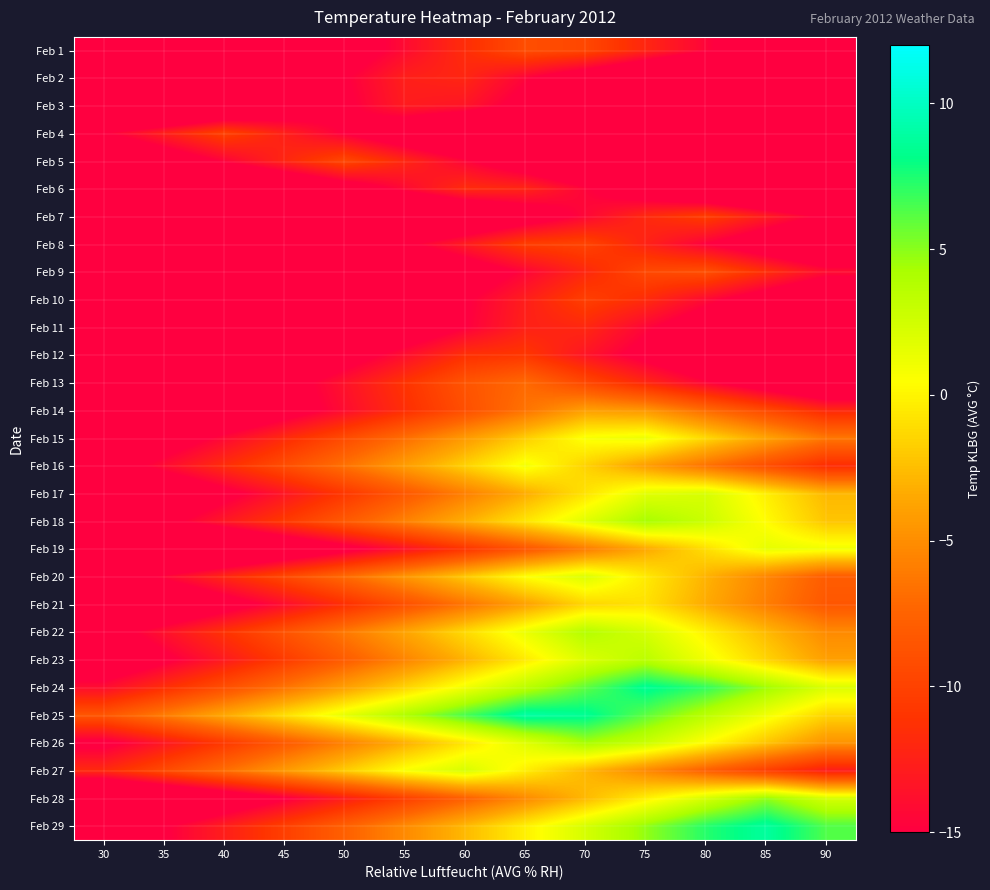

At which category does the chart reach its peak across all series?

65